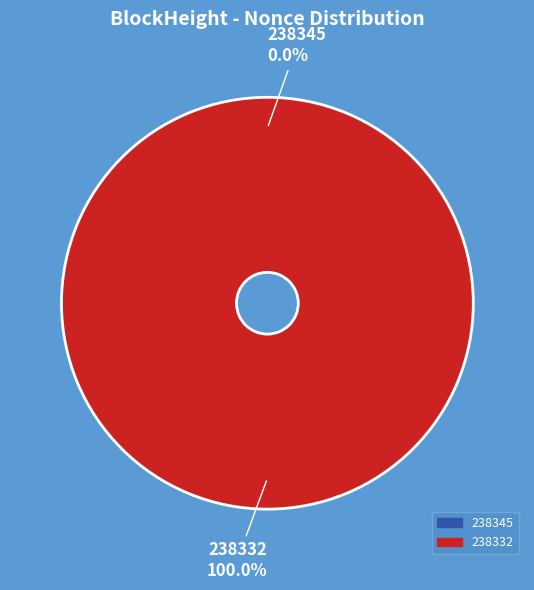

To the nearest percent, what is the difference between the largest and smallest slice percentages?

100%